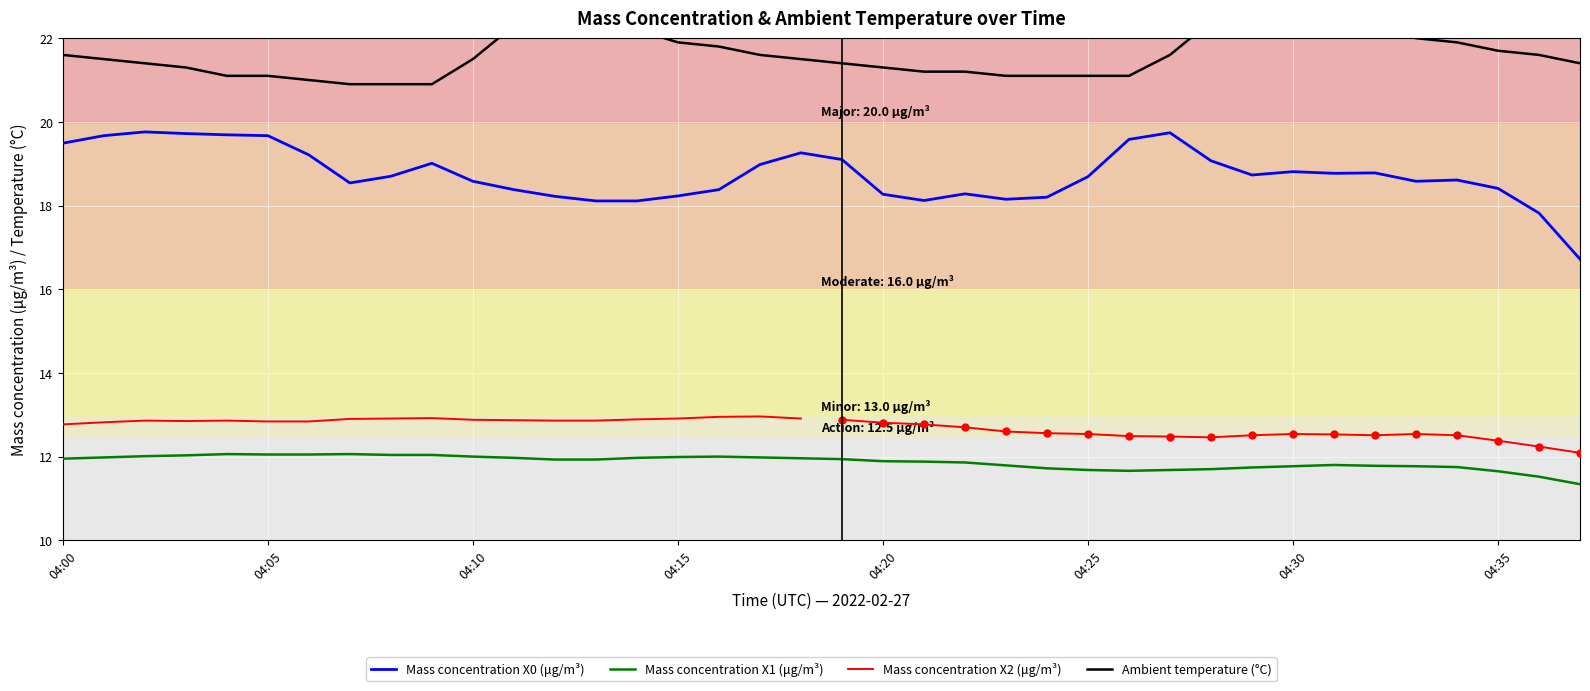

How many data points does each series have?

38